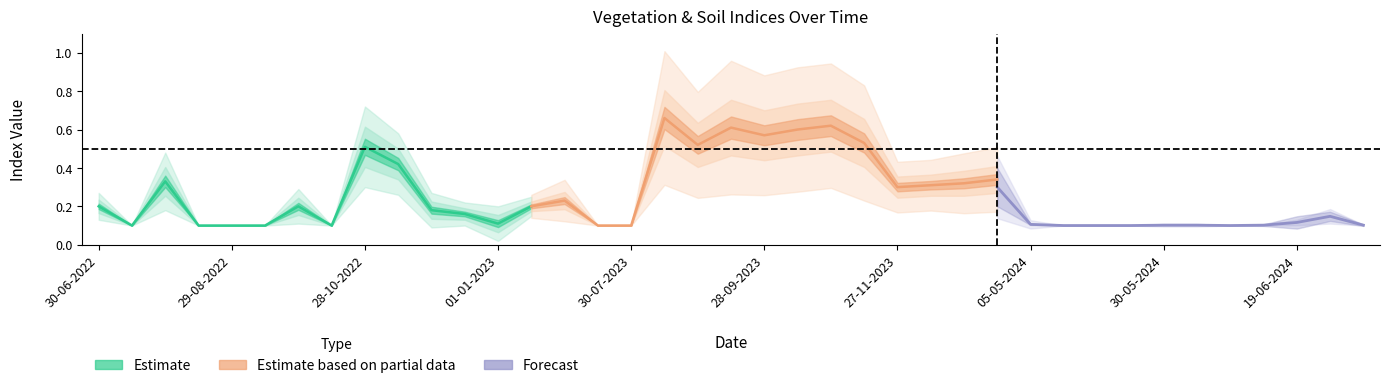

How many categories are shown in the chart?

39